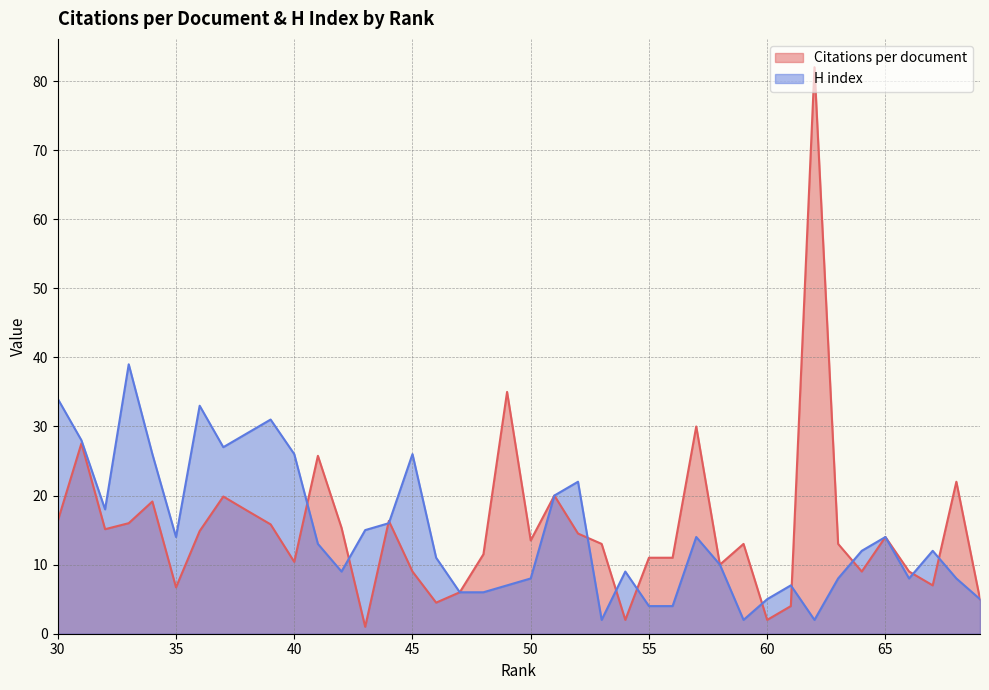

What is the maximum value for Citations per document?

82.0